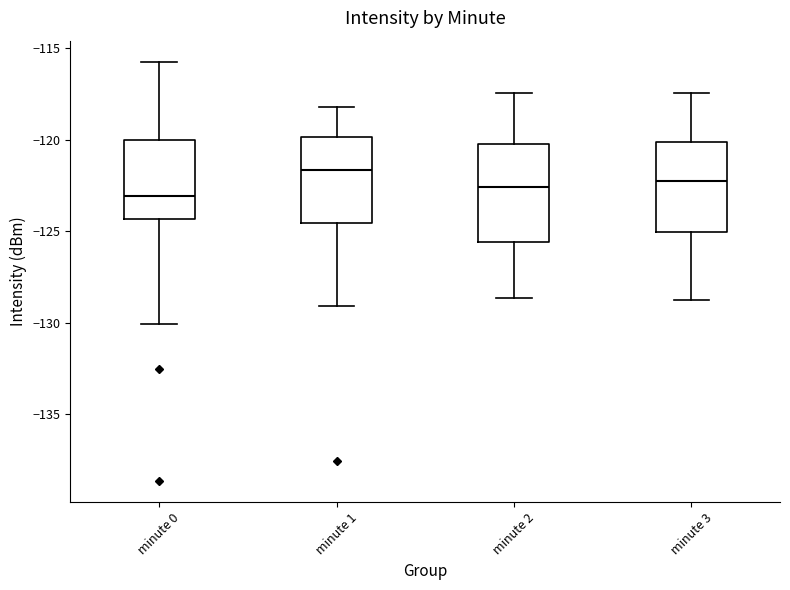

Where is the upper edge of the box for minute 3 on the y-axis? The values are not printed on the chart, so give them approximately, as read against the axis.

-120.0